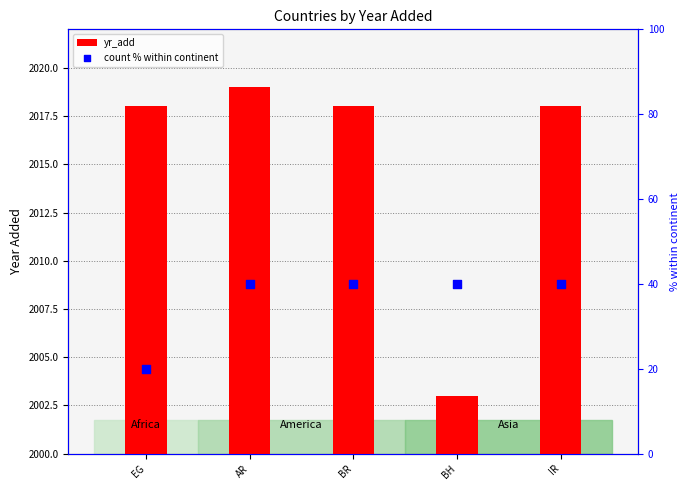

At which category is the sum across all series the highest?

AR